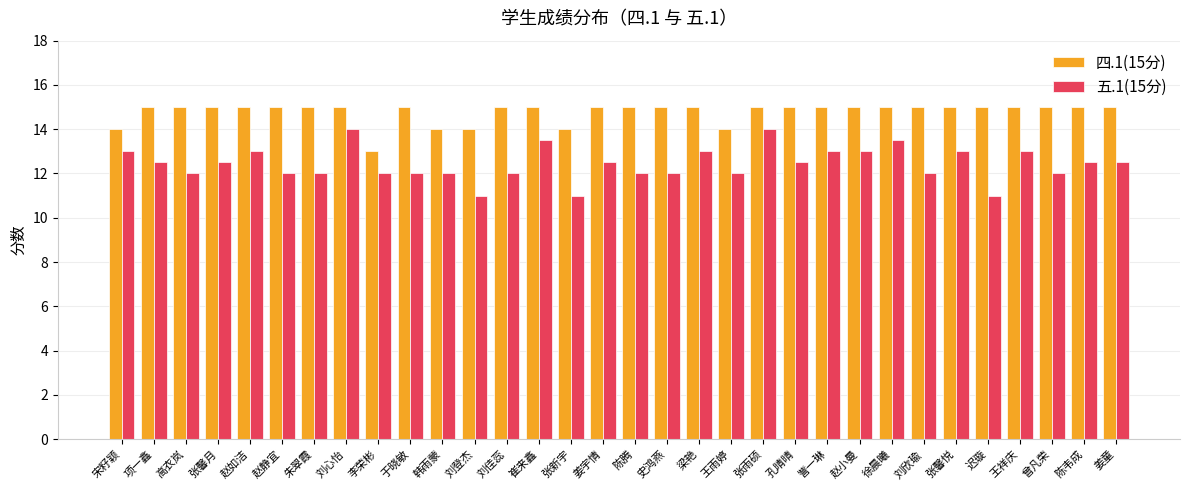

What is the difference between the maximum and second lowest values in the 五.1(15分) series?

3.0